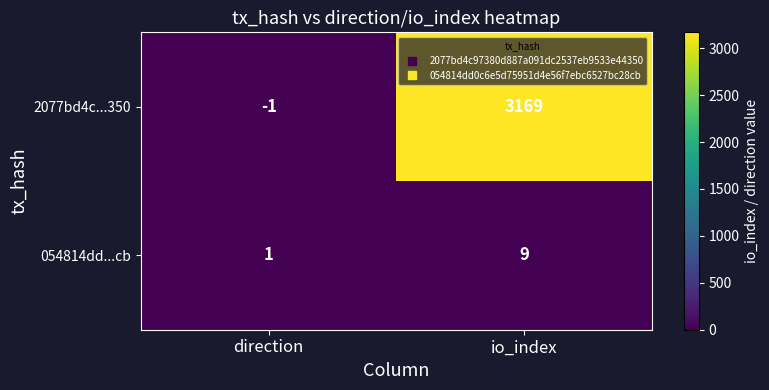

Which series has the largest total across all categories?

2077bd4c...350